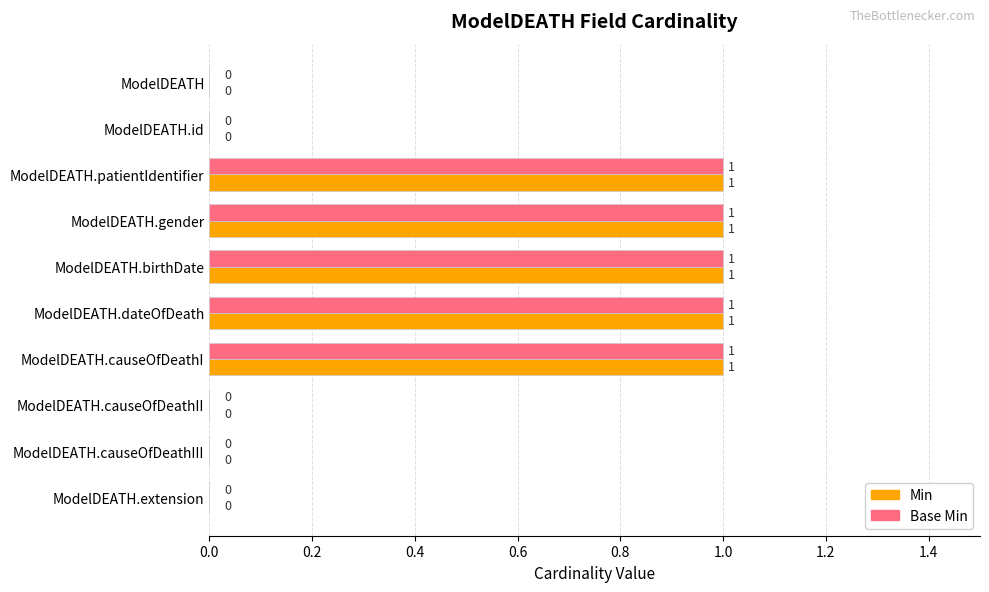

What is the sum of all Base Min values?

5